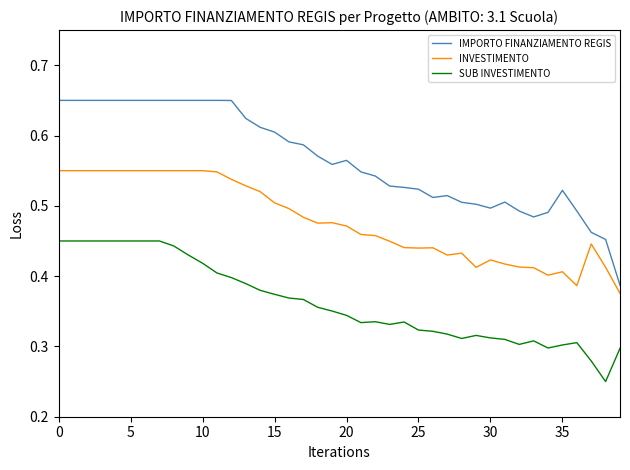

Does the chart have visible grid lines?

No